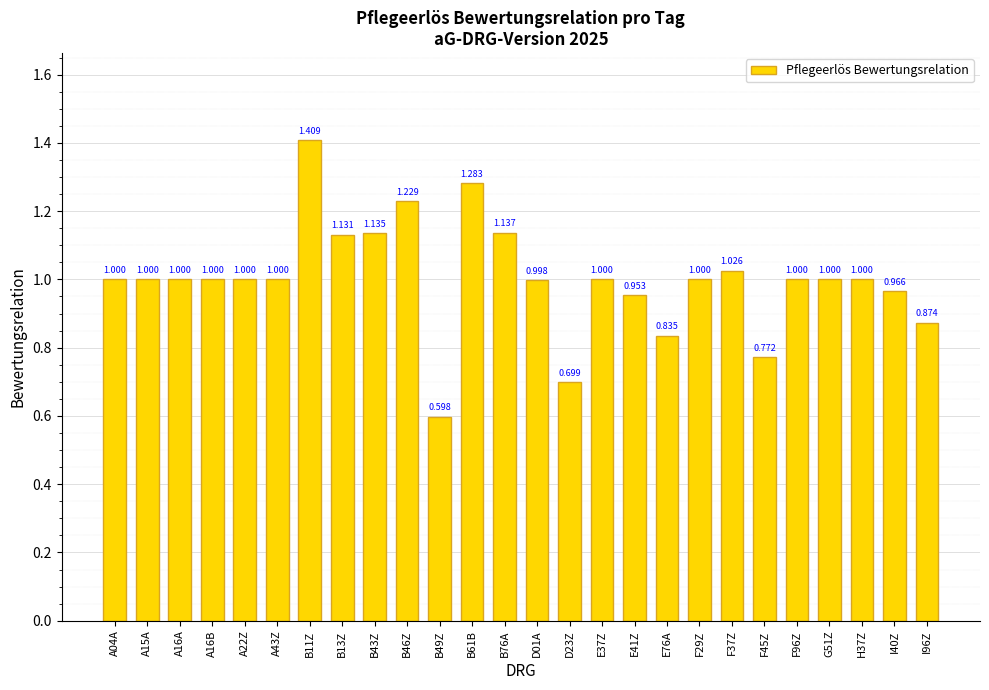

Reading left to right, extract all data points from this chart.

1.0	1.0	1.0	1.0	1.0	1.0	1.4	1.1	1.1	1.2	0.6	1.3	1.1	1.0	0.7	1.0	1.0	0.8	1.0	1.0	0.8	1.0	1.0	1.0	1.0	0.9